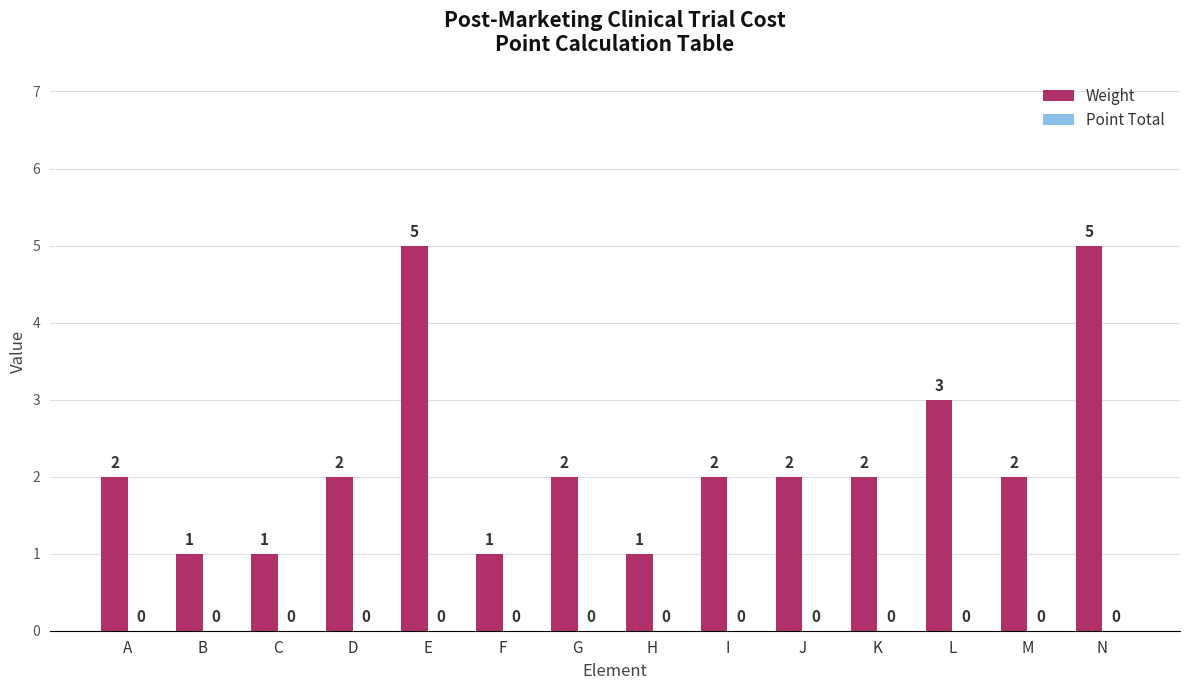

Is it true that the value at H is 1?

True